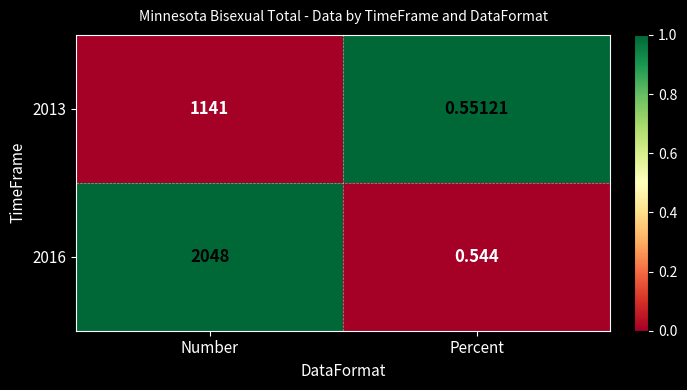

Which label corresponds to the largest value in the chart?

Number